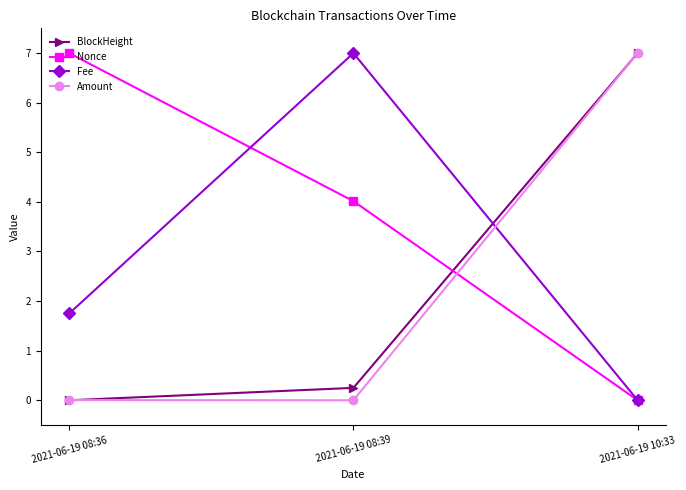

At which label is BlockHeight closest to 3?

2021-06-19 08:39